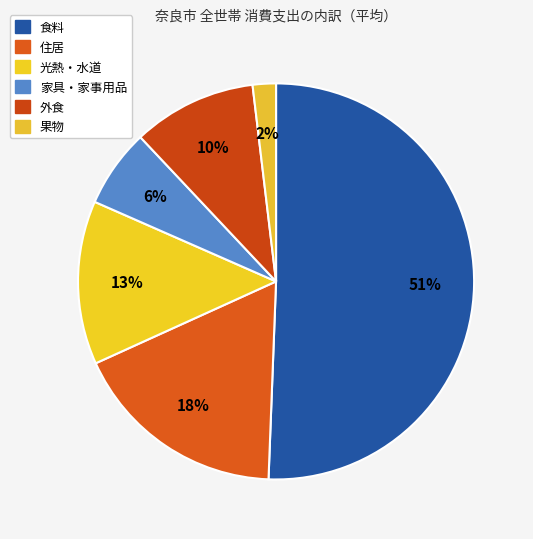

How many slices are in this pie chart?

6